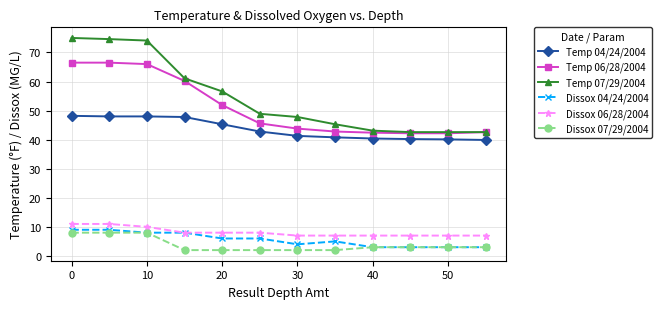

At how many categories does at least one series exceed 33?

12